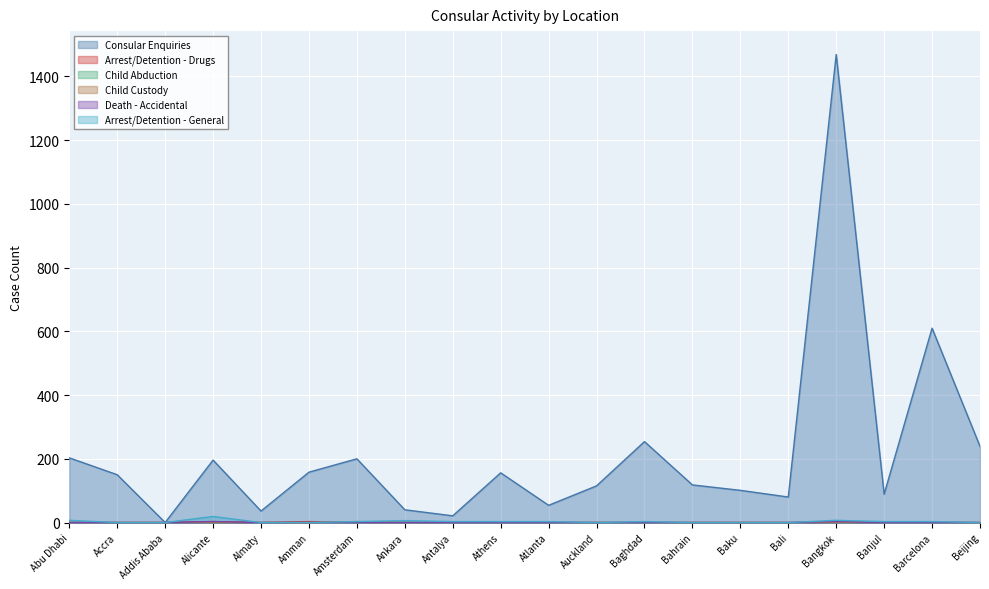

Does the chart display data point markers on the line(s)?

No